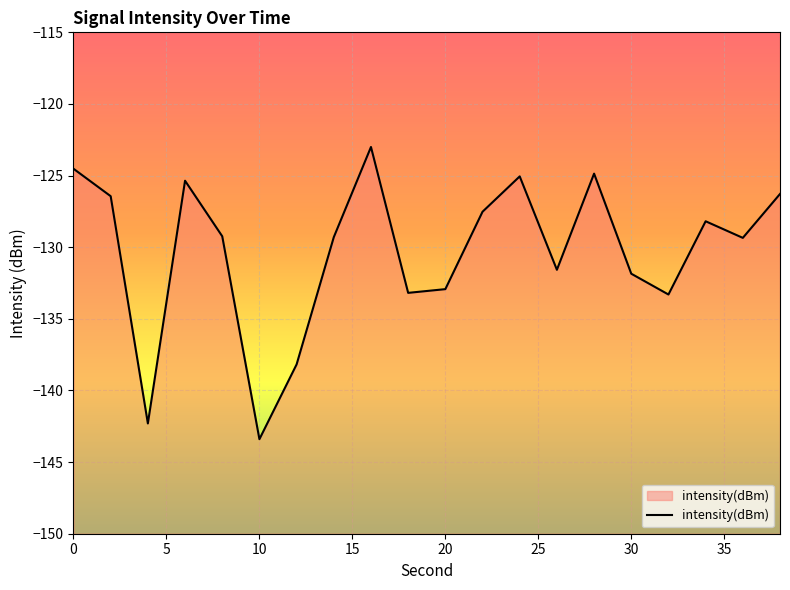

What is the difference between the maximum and minimum values?

20.4